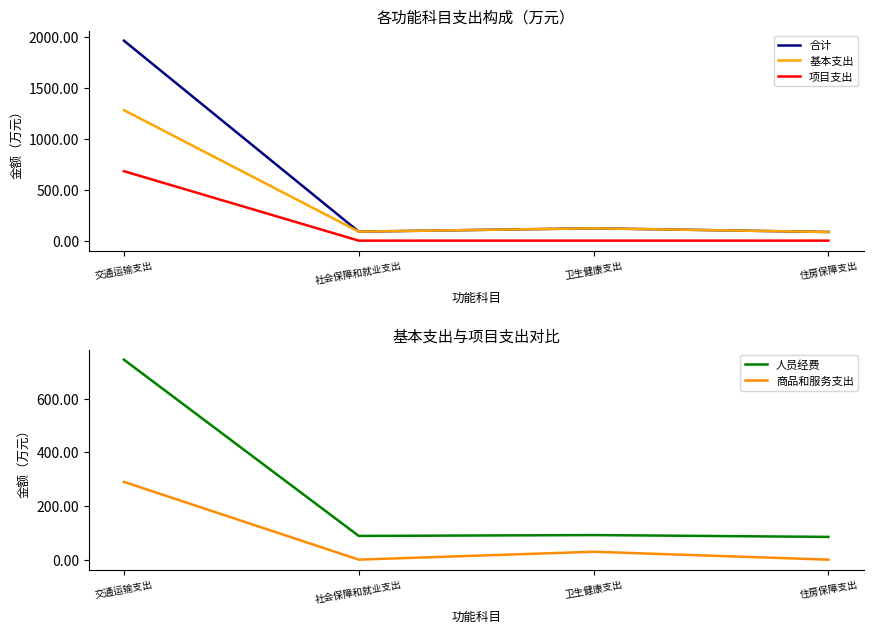

The 项目支出 series shows 0.0 at 卫生健康支出. True or false?

True